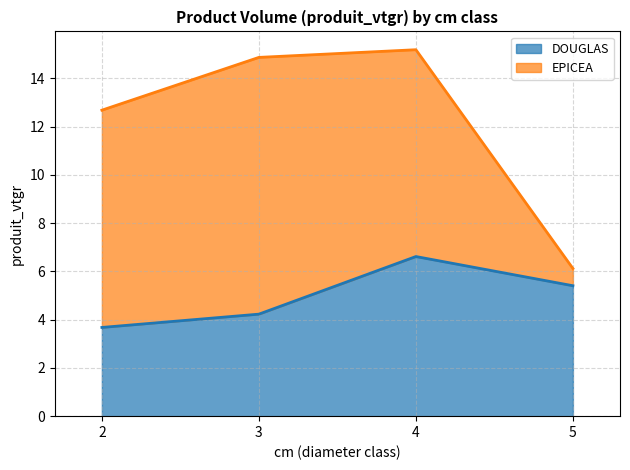

Rank the categories by value from lowest to highest.

2, 3, 5, 4